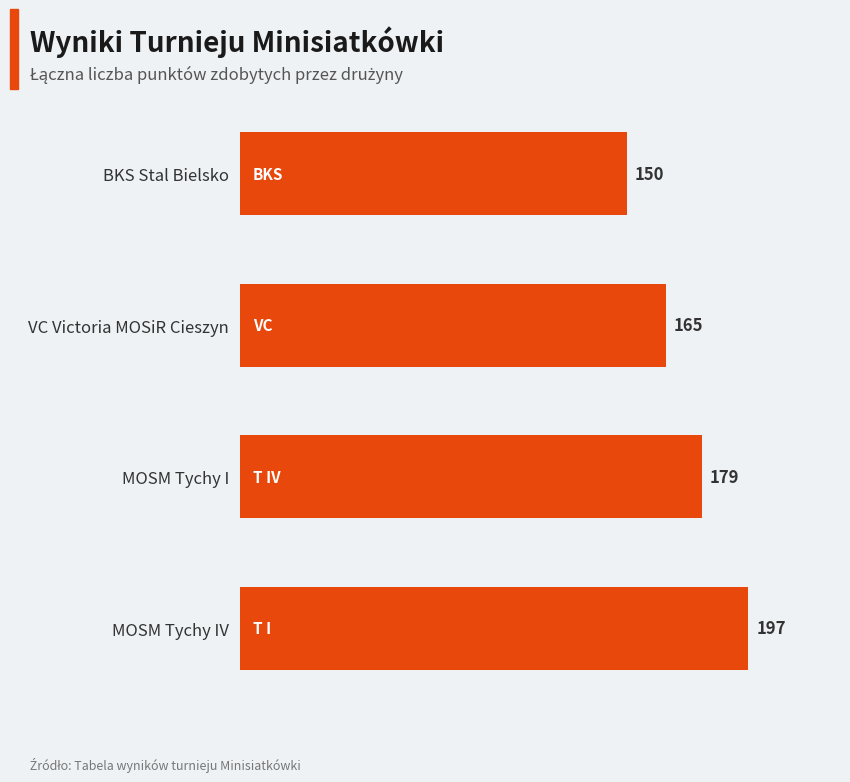

Count the number of categories in the chart.

4